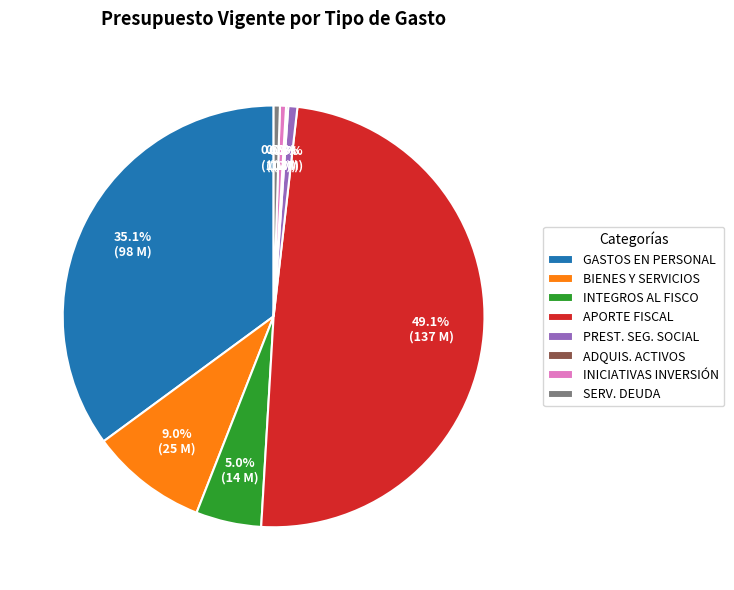

What is the ratio of the value at GASTOS EN PERSONAL to the value at APORTE FISCAL?

0.7